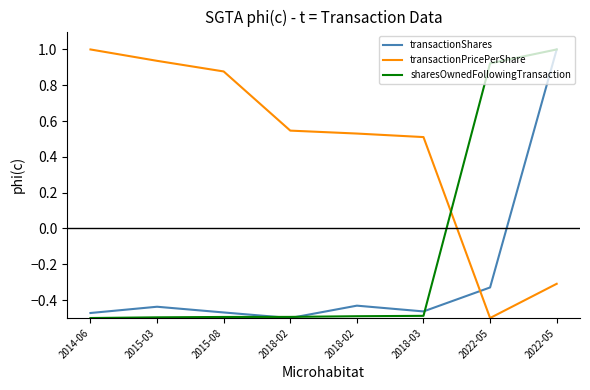

What is the difference between the second highest and minimum values in the transactionPricePerShare series?

1.4